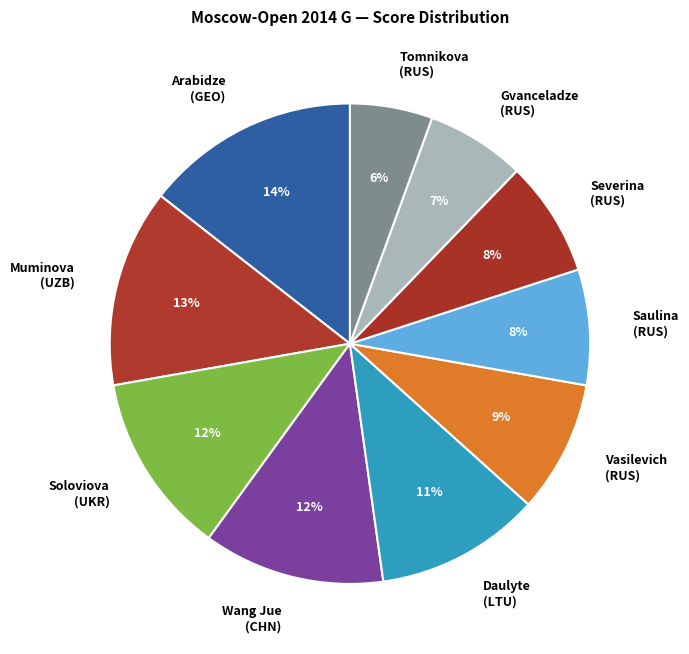

How many slices are in this pie chart?

10